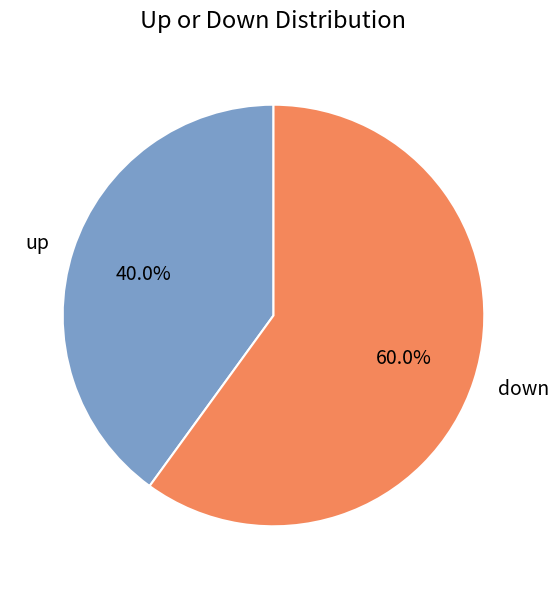

Which slice represents more than half of the pie?

down